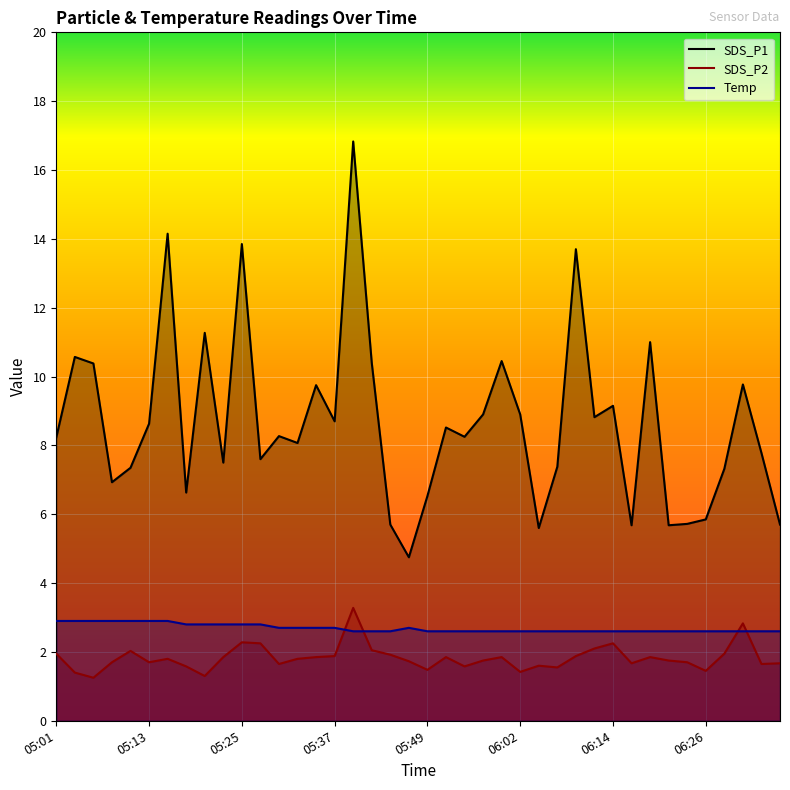

Which category has the lowest value in the SDS_P2 series?

05:06